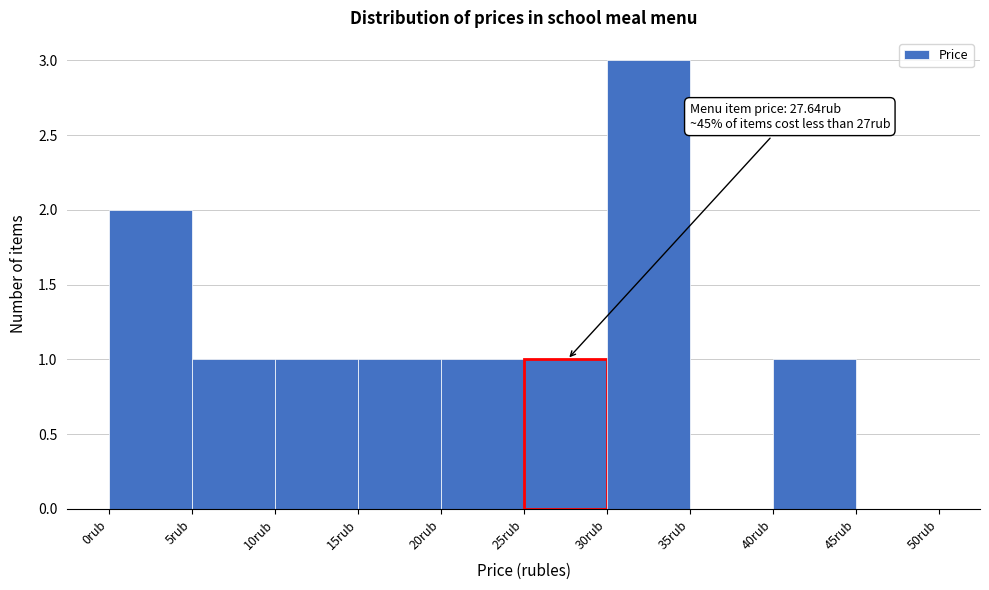

Which range on the x-axis has the tallest bar?

30 to 35